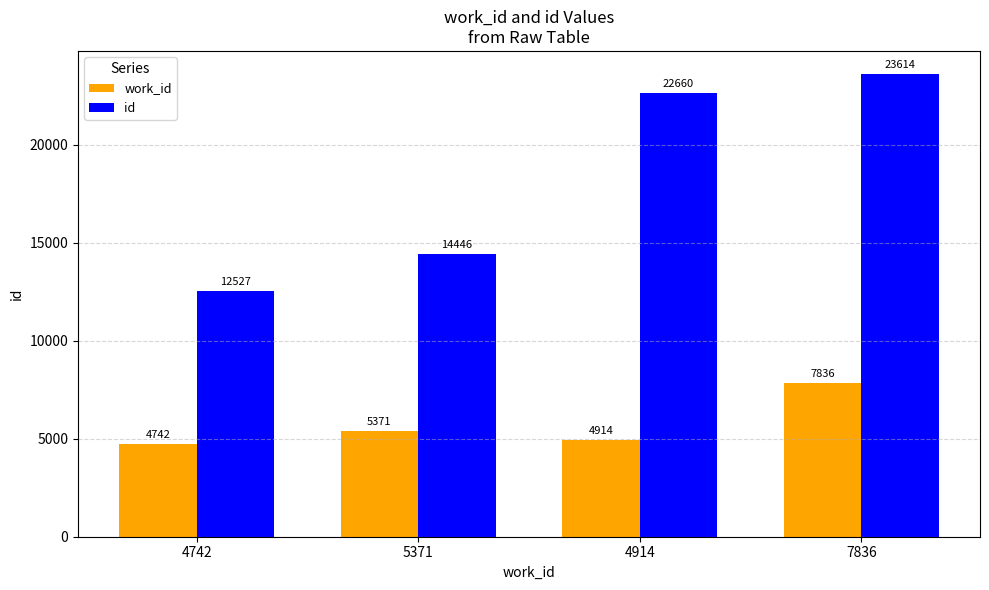

Which category has the highest value in the id series?

7836